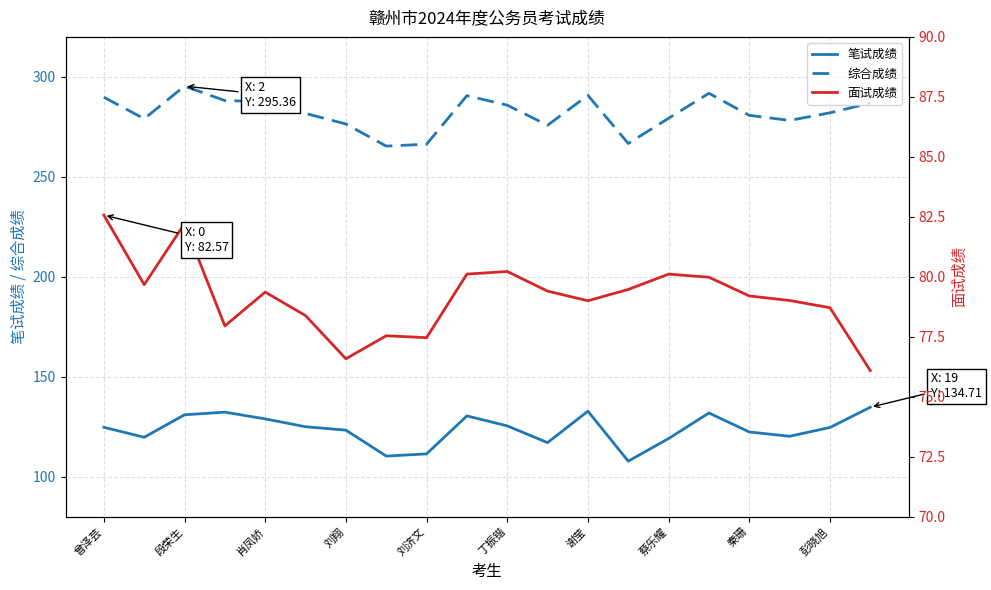

How many data points in 面试成绩 are less than 79?

7